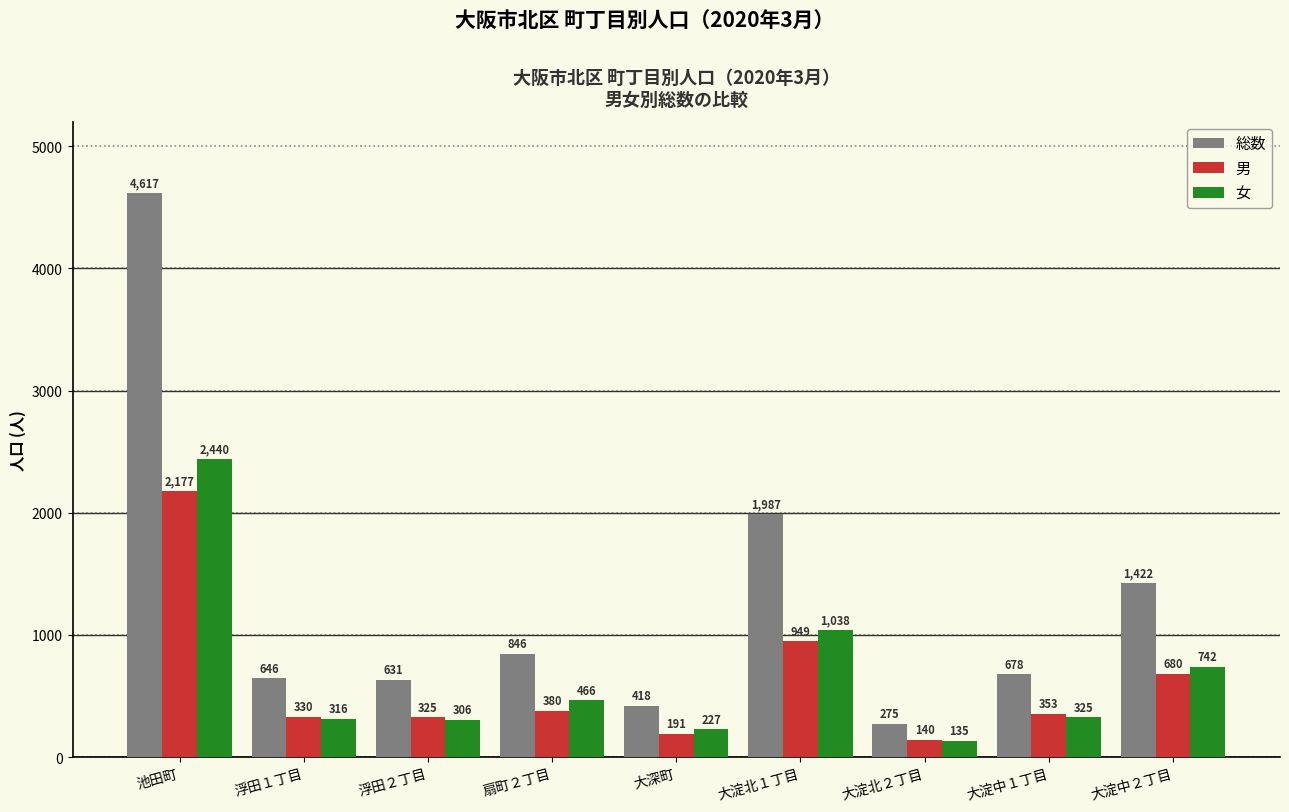

What is the approximate value of 女 at 大淀北１丁目, to the nearest 50?

1050